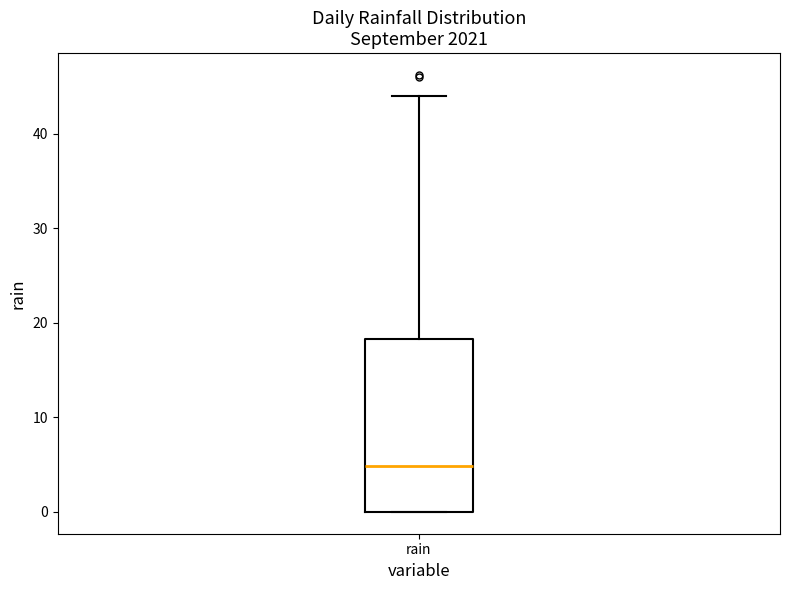

Read this box plot against the y-axis: the position of the median line, the range covered by the box, and the ends of both whiskers. The values are not printed on the chart, so give them approximately, as read against the axis.

median 5, box 0 to 18, whiskers 0 to 44